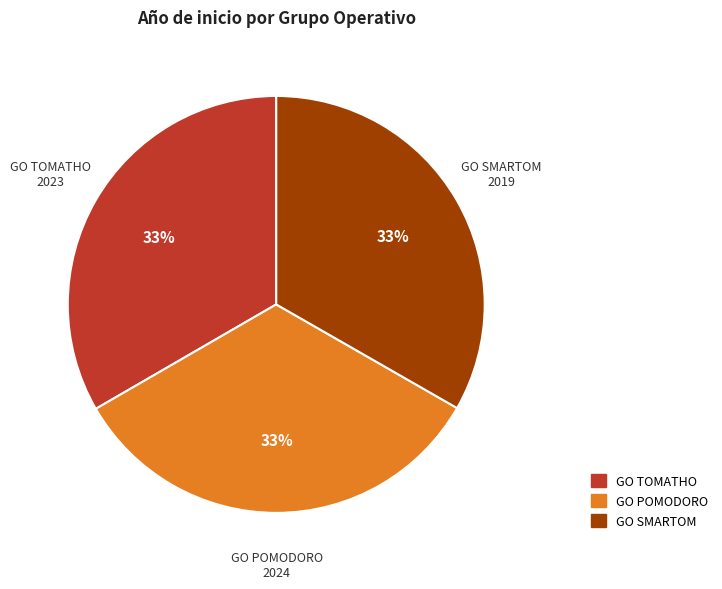

Combined, do GO TOMATHO and GO POMODORO account for over 50%?

Yes